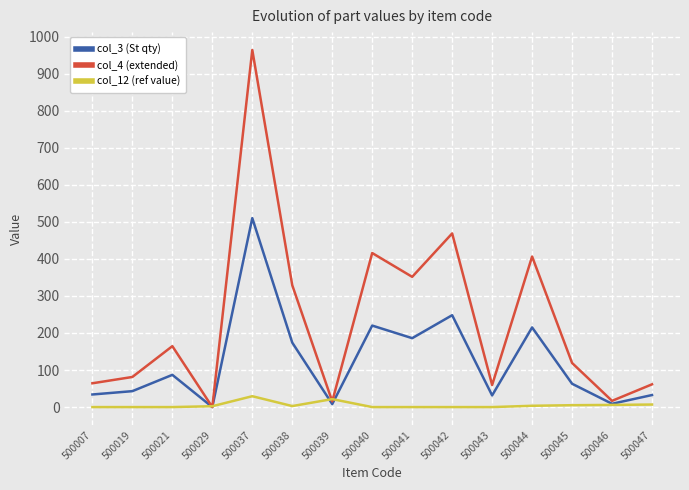

Rank the series by their maximum value, from highest to lowest.

col_4 (extended), col_3 (St qty), col_12 (ref value)